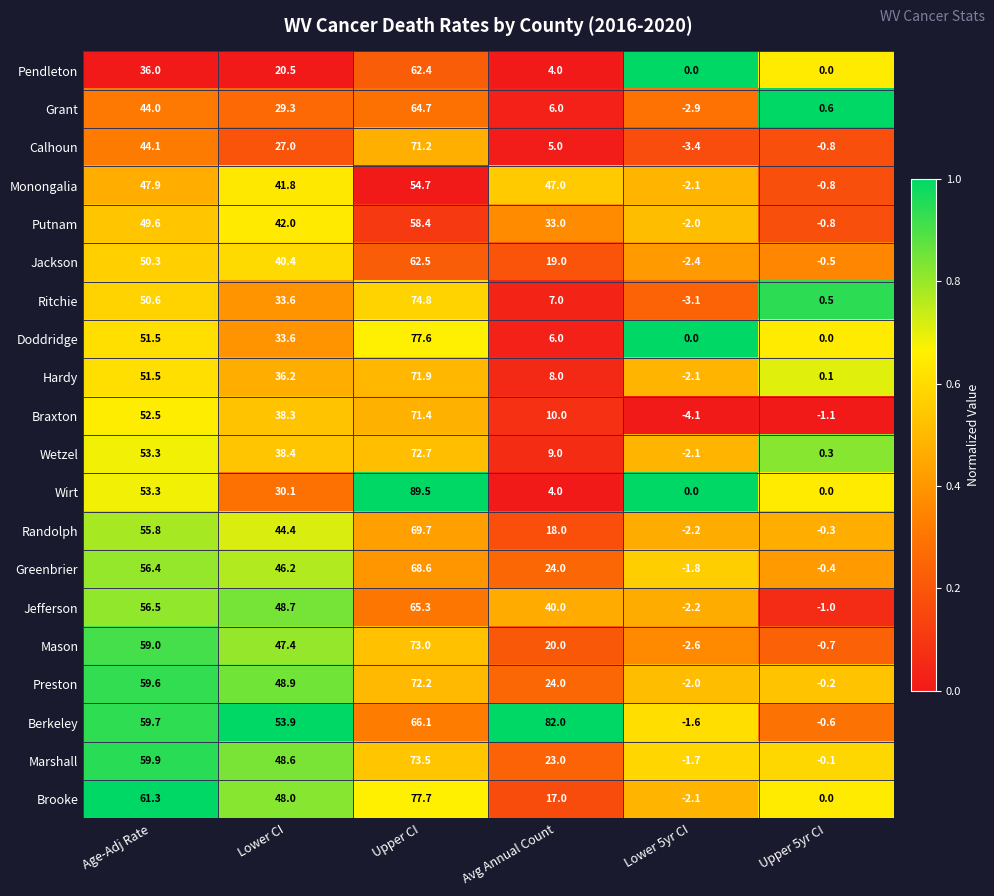

List the series in order of their peak value, lowest first.

Monongalia, Putnam, Pendleton, Jackson, Grant, Jefferson, Greenbrier, Randolph, Calhoun, Braxton, Hardy, Preston, Wetzel, Mason, Marshall, Ritchie, Doddridge, Brooke, Berkeley, Wirt